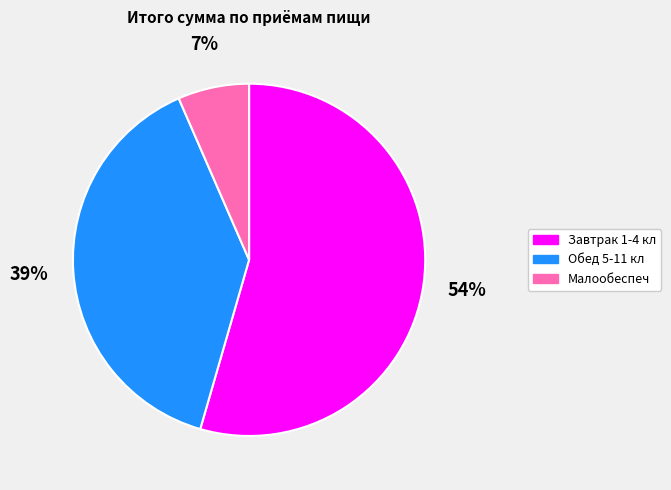

Combined, do Завтрак 1-4 кл and Малообеспеч account for over 50%?

Yes